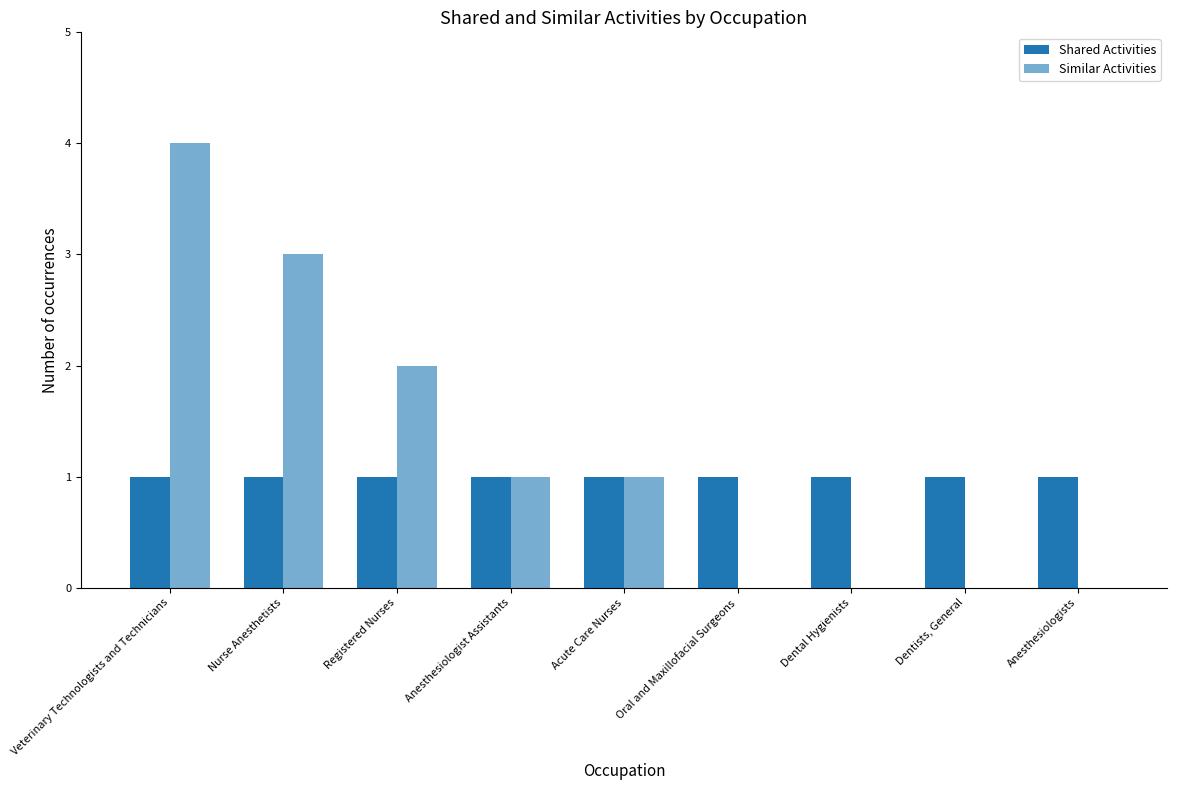

Between Dentists, General and Nurse Anesthetists, which is larger?

Dentists, General